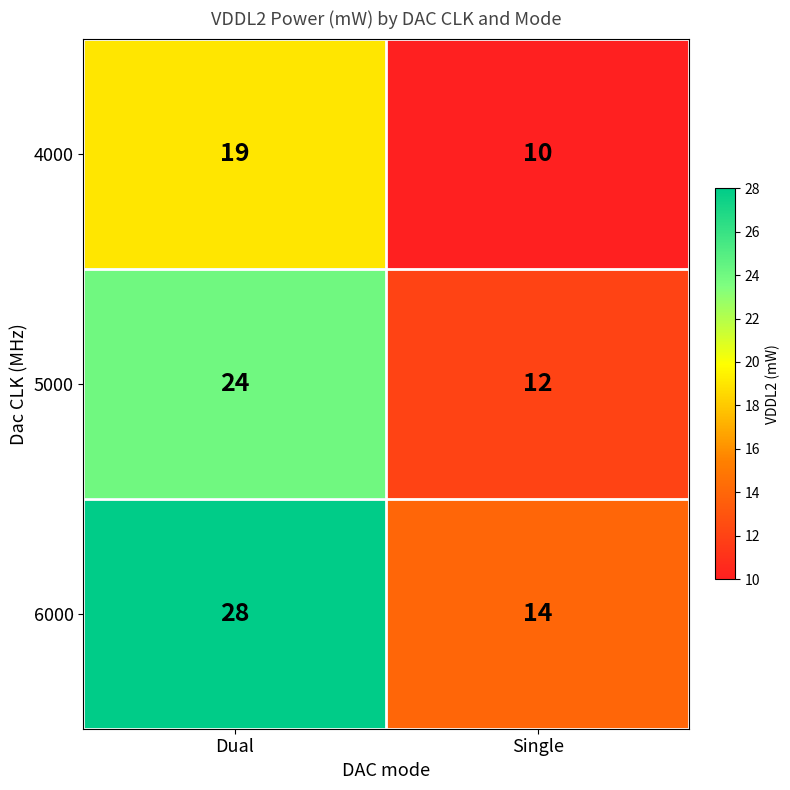

The 4000 series shows 16 at Single. True or false?

False